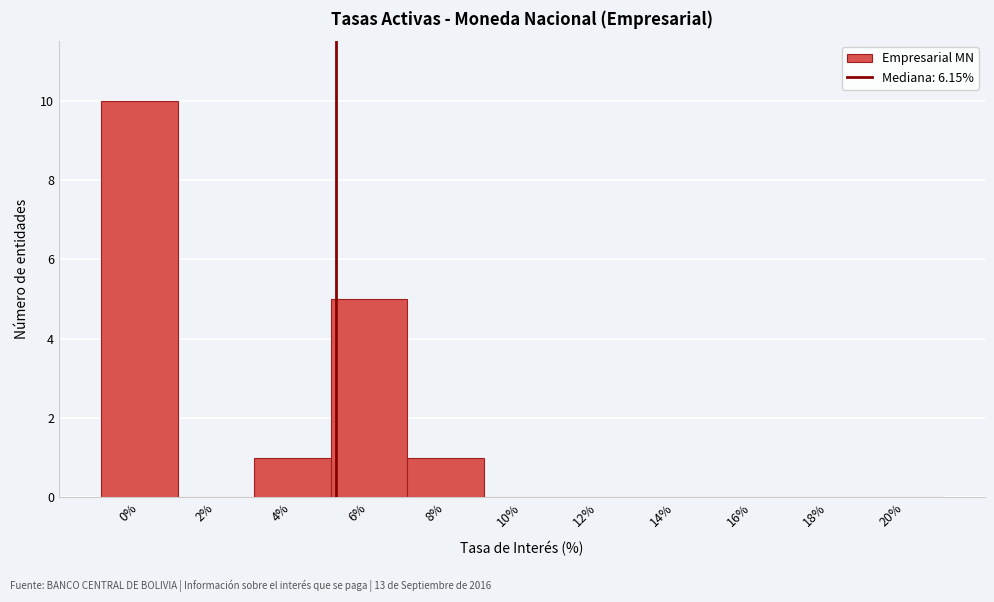

Reading right to left, what are all the values shown in this chart?

20%=0	18%=0	16%=0	14%=0	12%=0	10%=0	8%=1	6%=5	4%=1	2%=0	0%=10